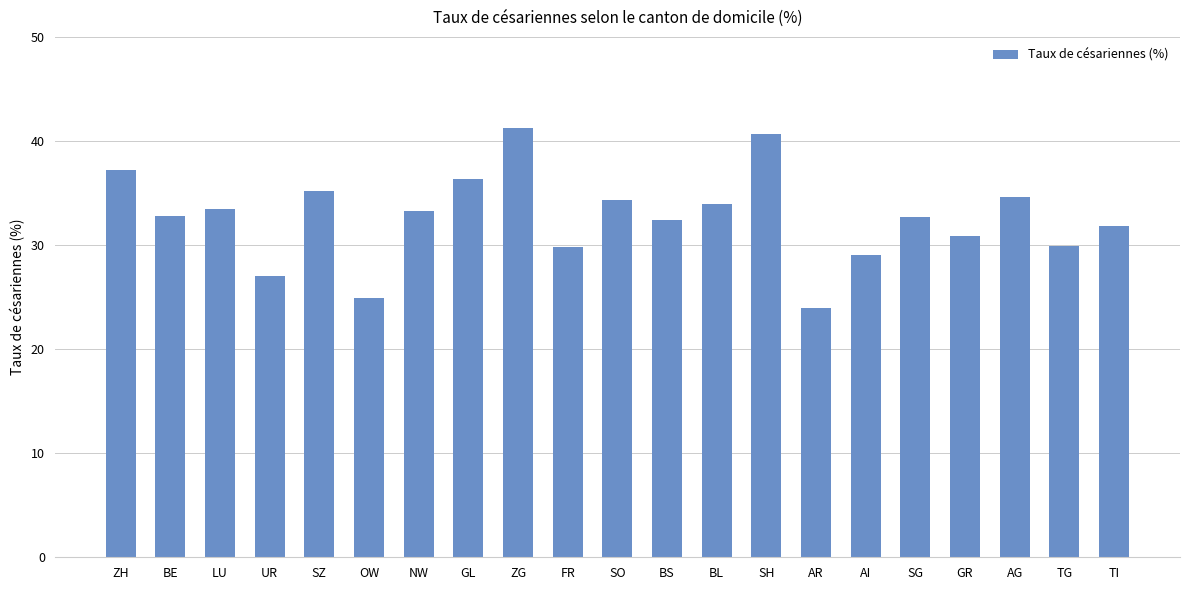

What value does the data have at NW?

33.3